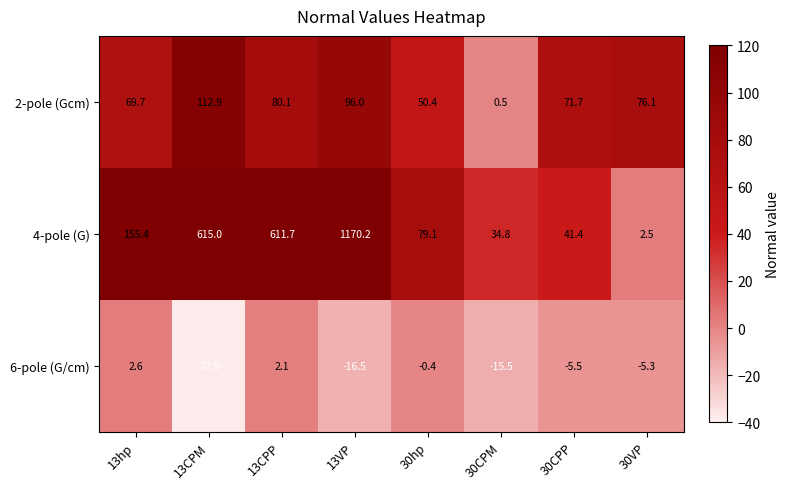

What is the total value across all series at 13VP?

1249.7